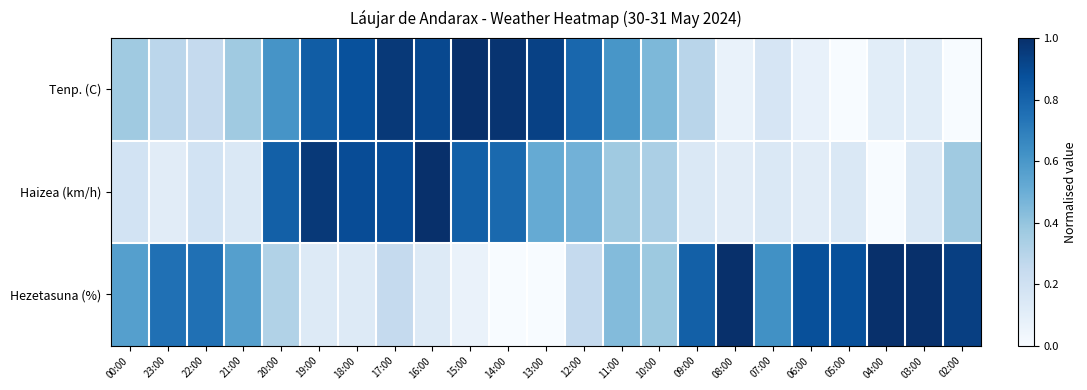

Which series has the widest spread of values?

Tenp. (C)